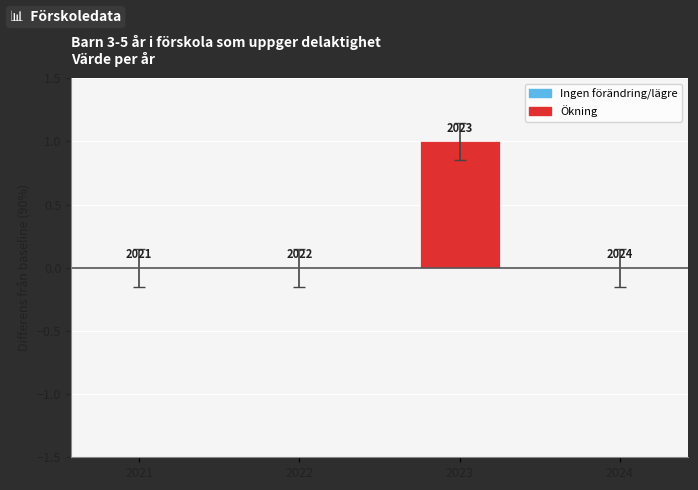

Which category has the highest value across all series?

2023